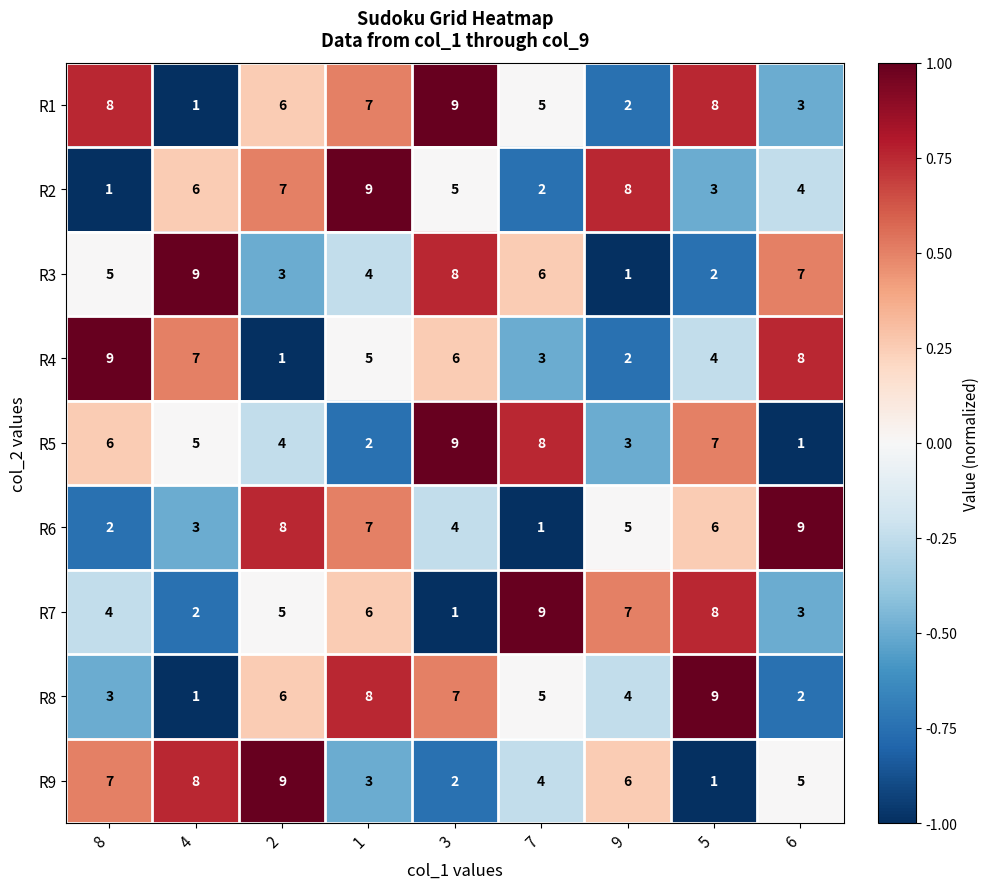

Is it true that R6 equals 5 at 9?

True